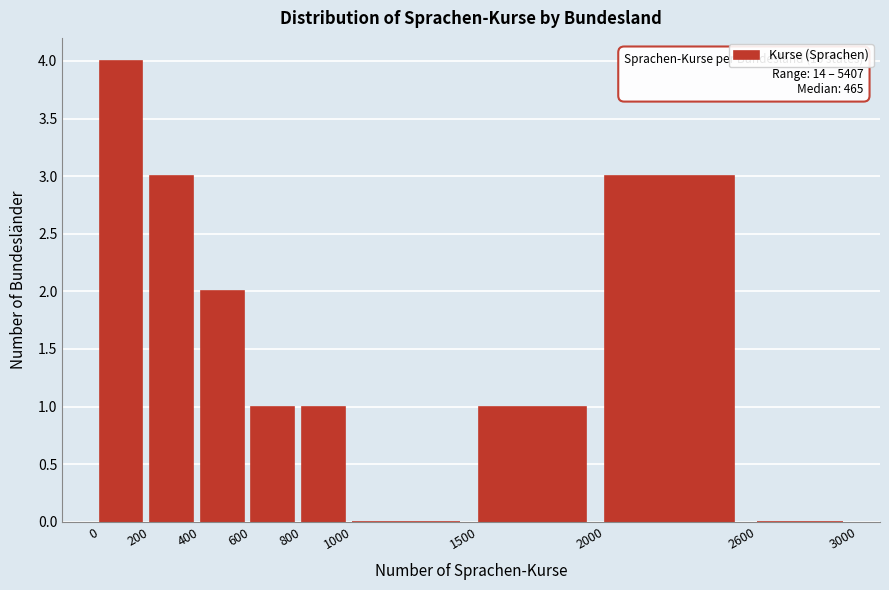

Over which range of the x-axis is the bar tallest?

0 to 200